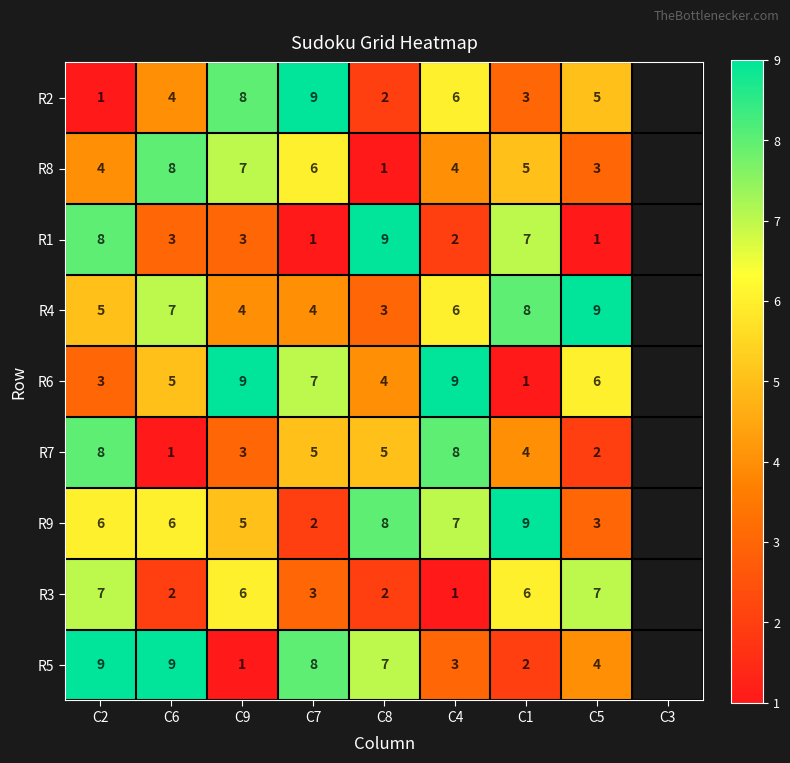

Where is R7 nearest to the value 4?

C1